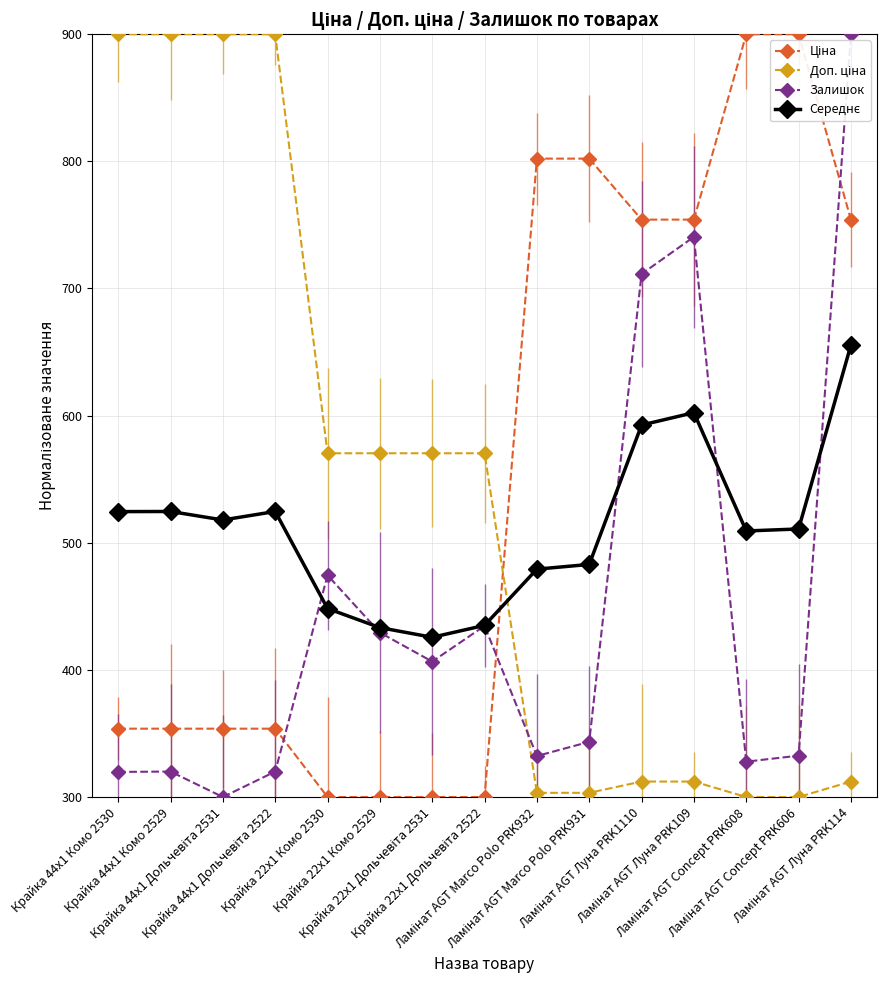

What is the total value across all series at Крайка 44x1 Комо 2529?

2098.4